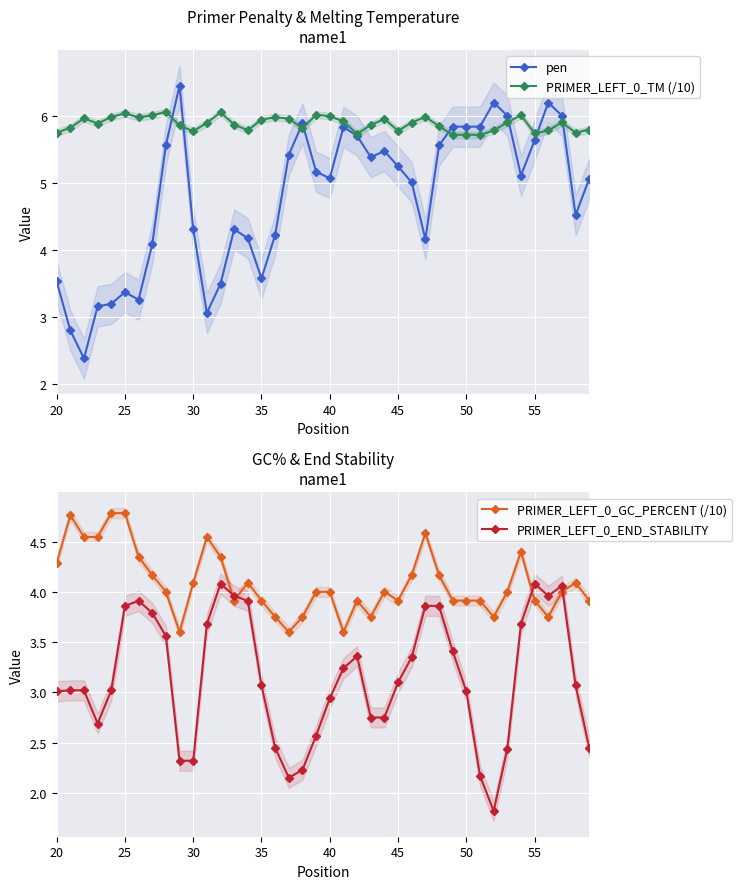

True or false: PRIMER_LEFT_0_TM (/10) and PRIMER_LEFT_0_GC_PERCENT (/10) cross at least once.

False